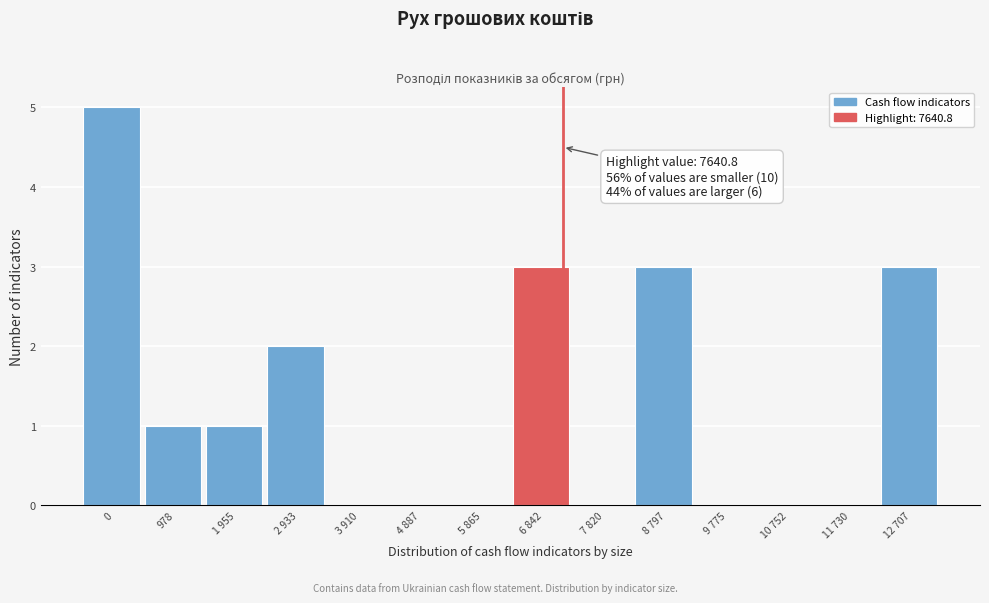

Reading right to left, transcribe all the data shown in this chart.

12 707=3	11 730=0	10 752=0	9 775=0	8 797=3	7 820=0	6 842=3	5 865=0	4 887=0	3 910=0	2 933=2	1 955=1	978=1	0=5